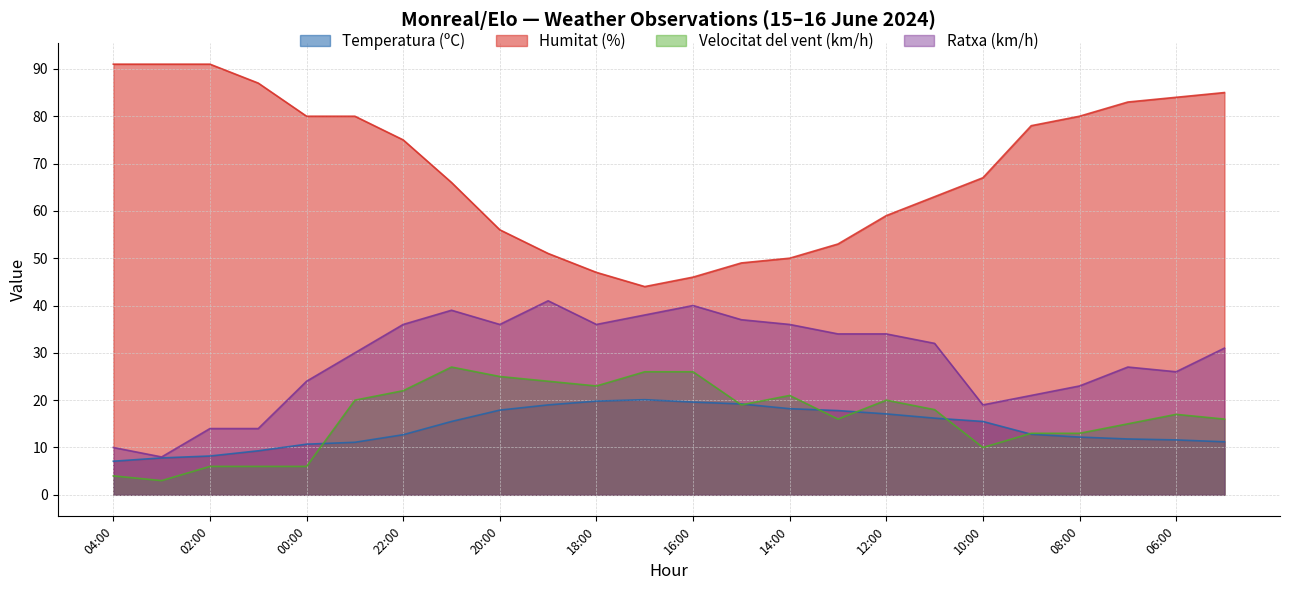

Is the value of Ratxa (km/h) at 00:00 greater than the value of Velocitat del vent (km/h) at 09:00?

Yes